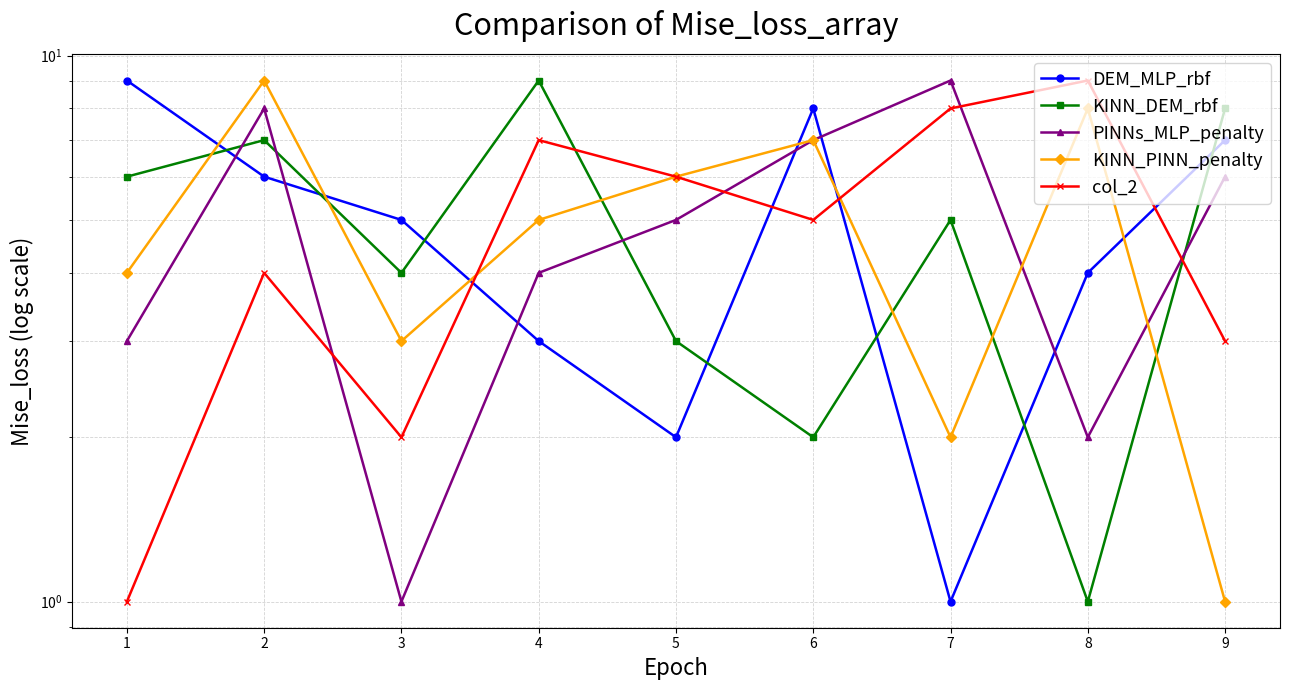

What is the difference between the maximum and minimum values in the col_2 series?

8